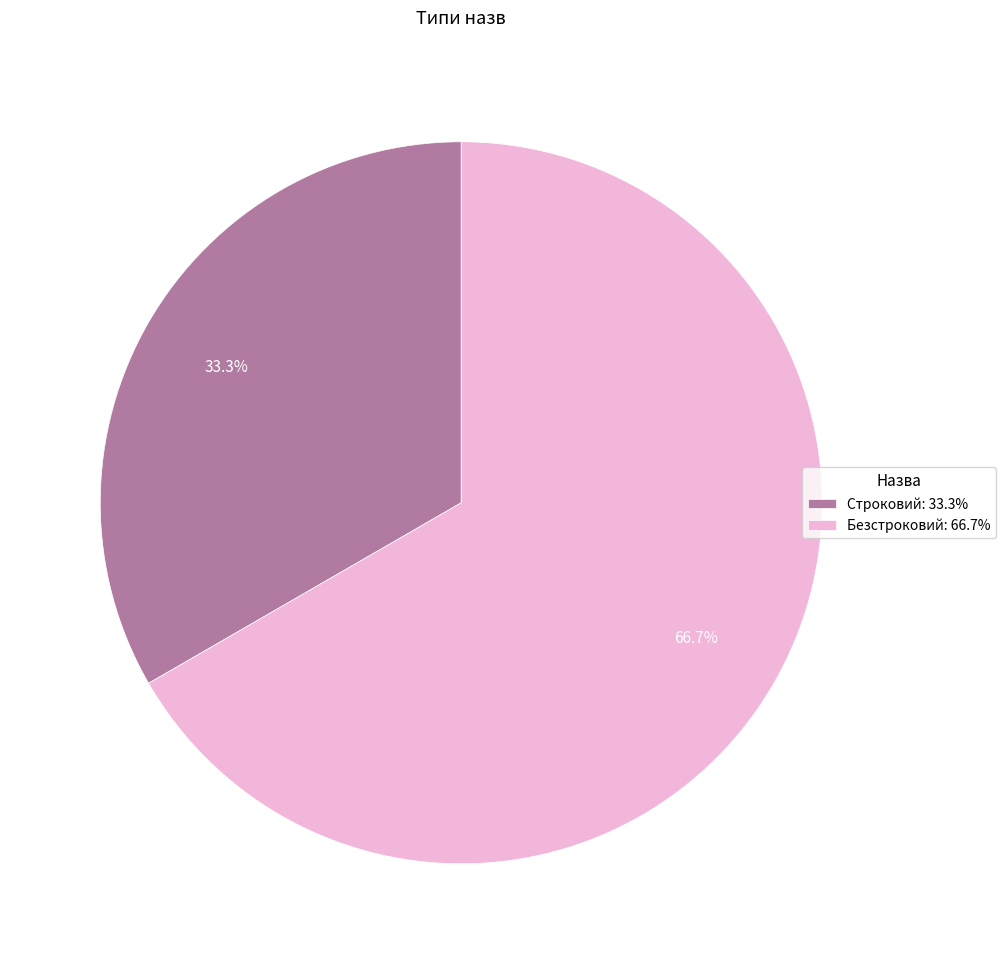

Count the number of slices in the pie.

2